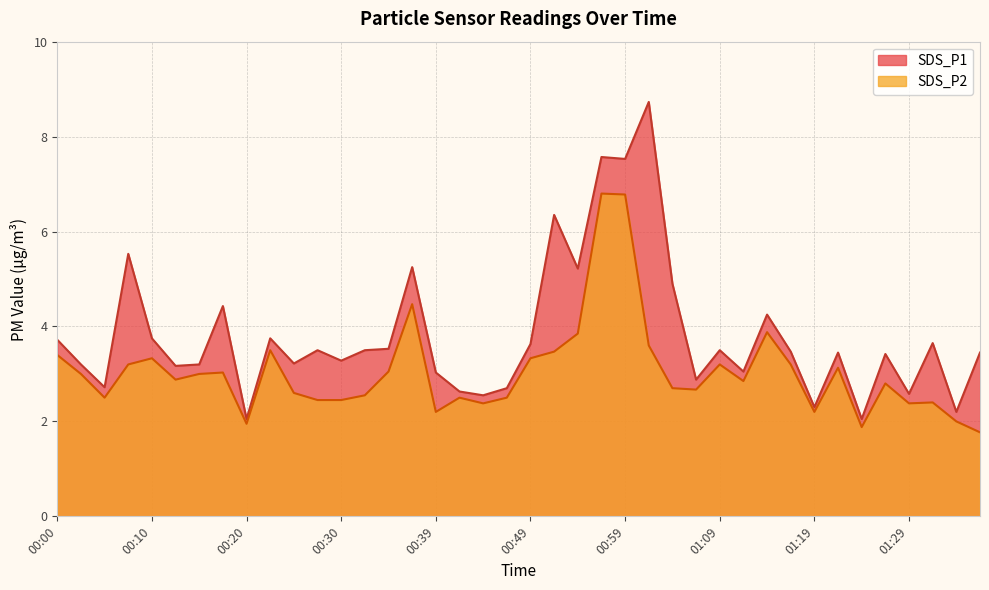

What is the average value of the SDS_P2 series?

3.0